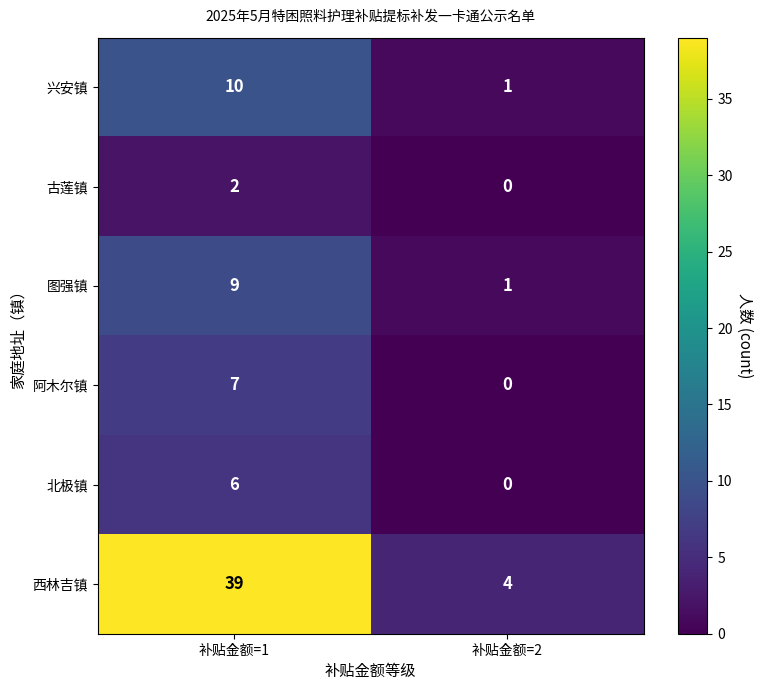

Which series has the widest spread of values?

西林吉镇